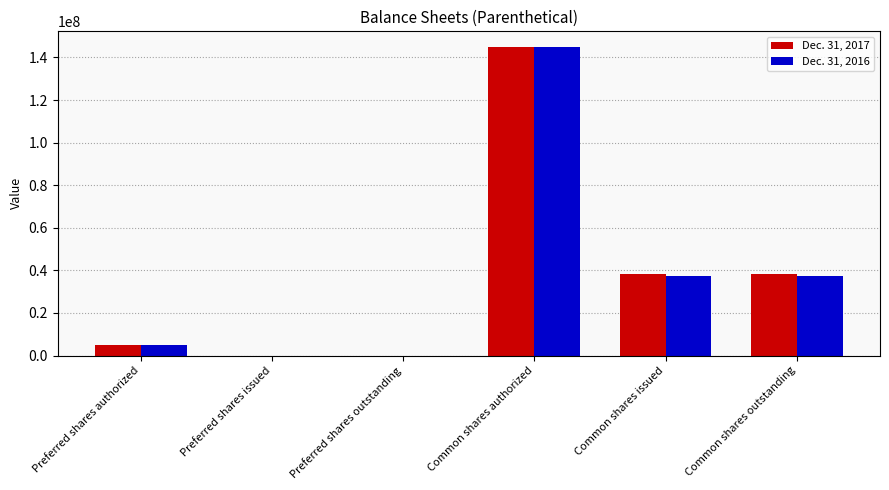

Is the value of Dec. 31, 2017 at Common shares authorized greater than the value of Dec. 31, 2016 at Preferred shares issued?

Yes